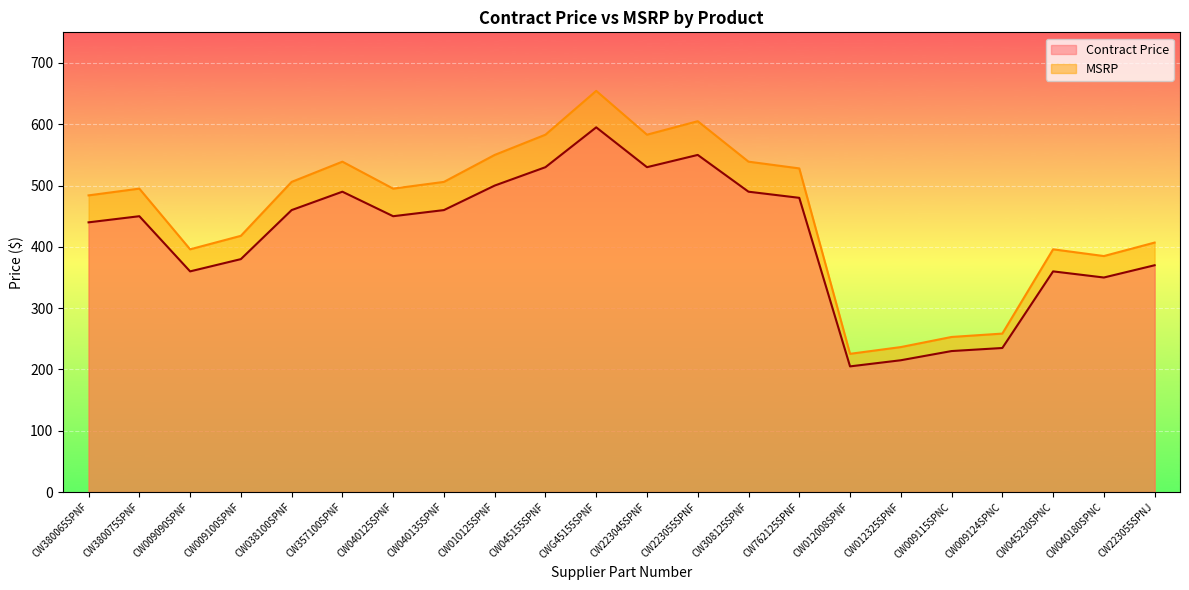

List the labels in order of Contract Price value, smallest first.

CW012008SPNF, CW012325SPNF, CW009115SPNC, CW009124SPNC, CW040180SPNC, CW009090SPNF, CW045230SPNC, CW223055SPNJ, CW009100SPNF, CW380065SPNF, CW380075SPNF, CW040125SPNF, CW038100SPNF, CW040135SPNF, CW762125SPNF, CW357100SPNF, CW308125SPNF, CW010125SPNF, CW045155SPNF, CW223045SPNF, CW223055SPNF, CWG45155SPNF